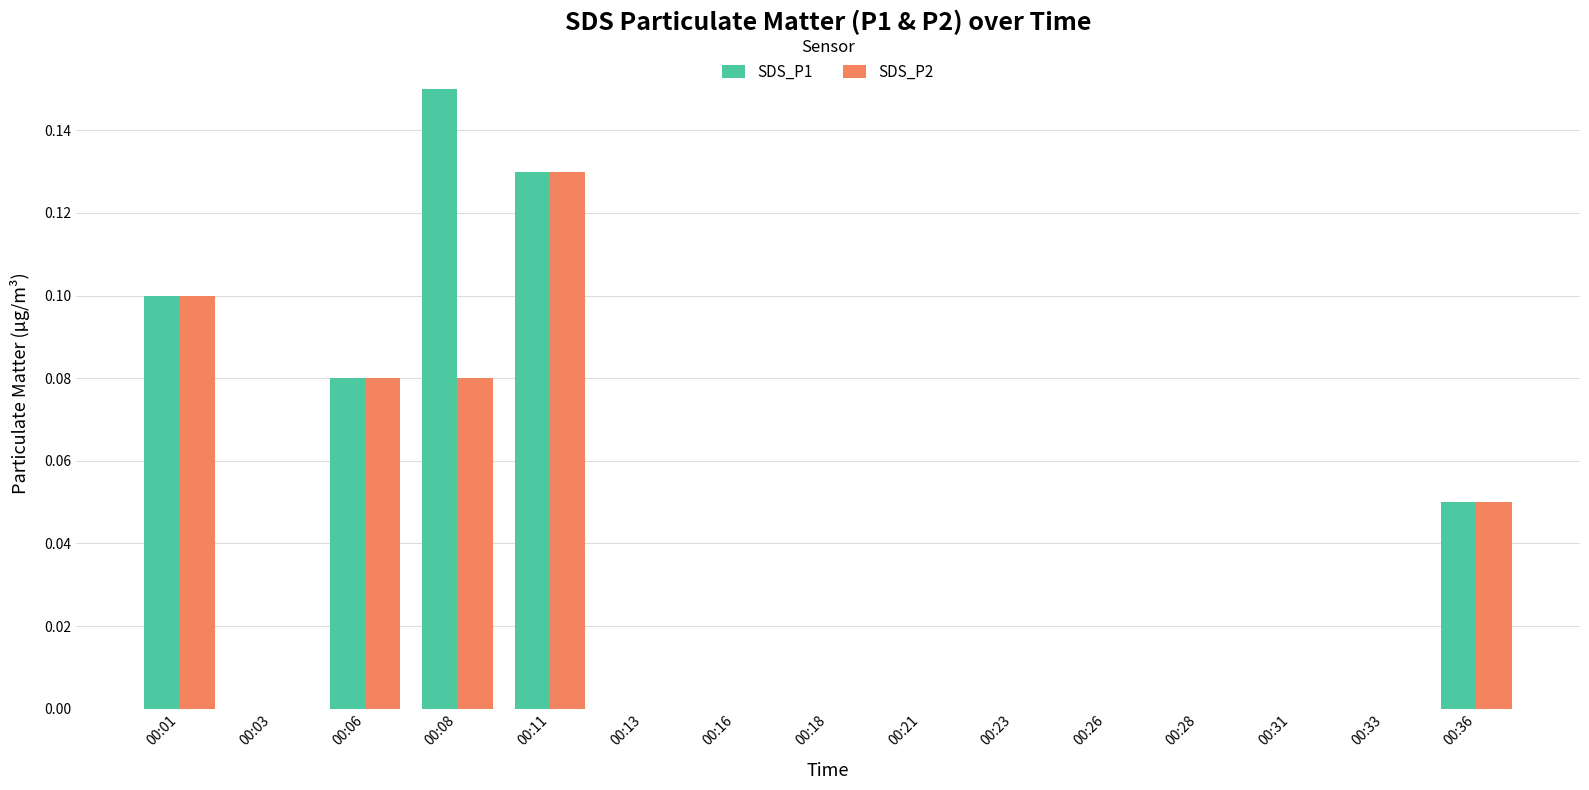

Is it true that SDS_P2 equals 0.0 at 00:31?

True